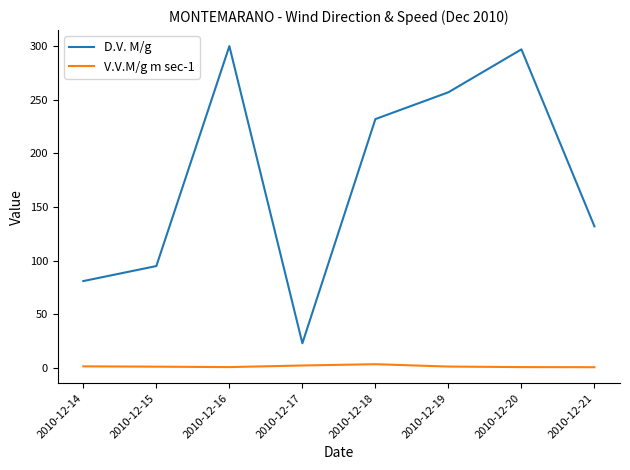

What is the lowest value of the V.V.M/g m sec-1 series?

0.7